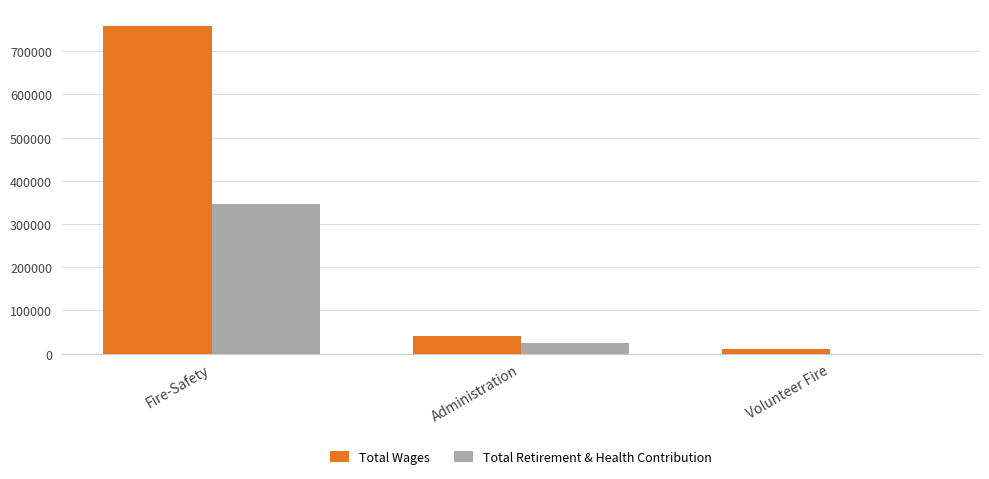

What is the sum of all Total Retirement & Health Contribution values?

369301